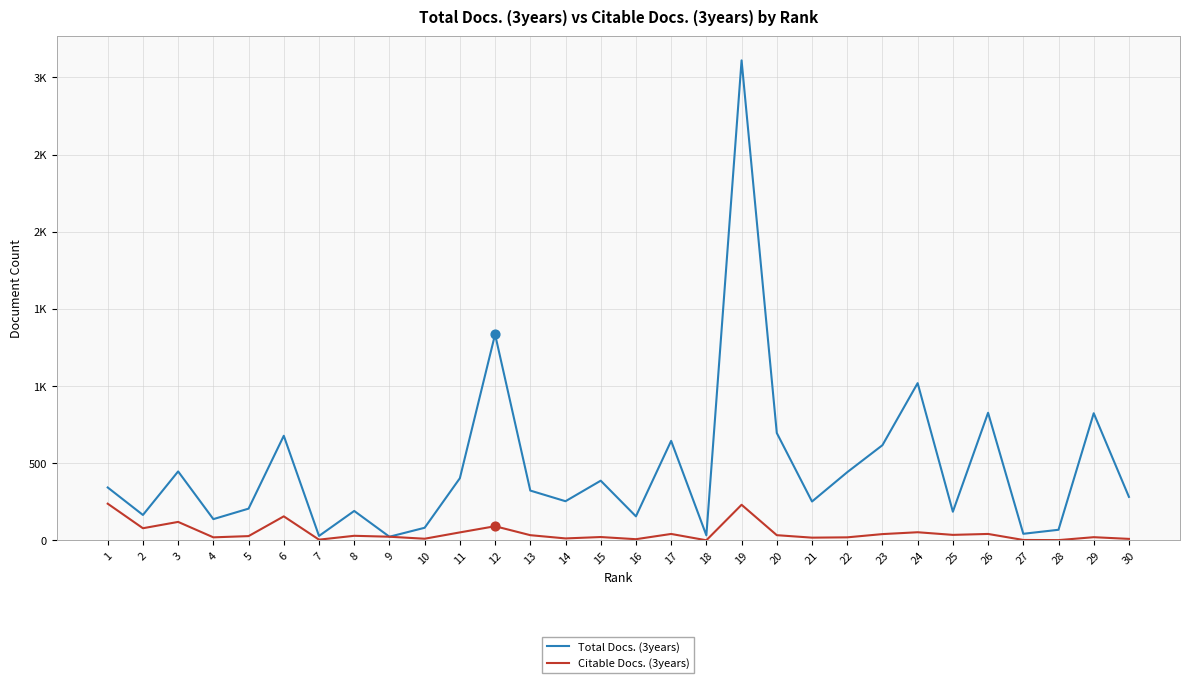

Does the chart have visible grid lines?

Yes